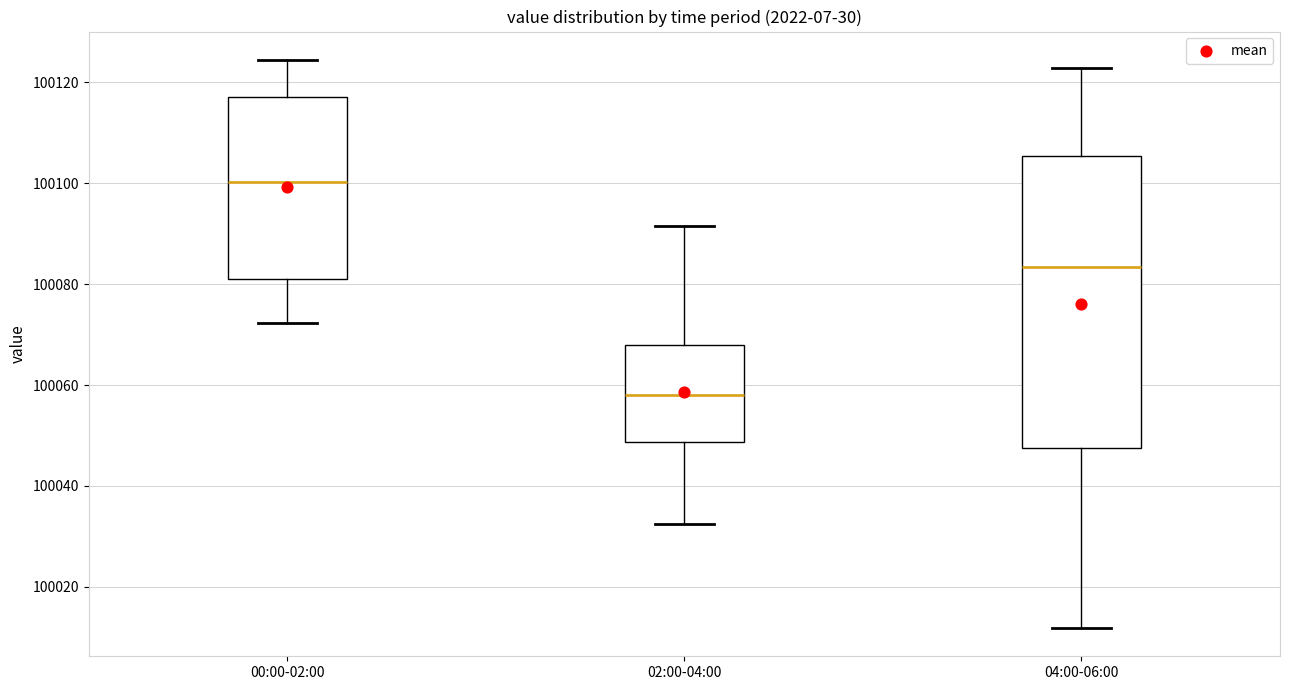

Where does the upper whisker of the box for 00:00-02:00 end on the y-axis? The values are not printed on the chart, so give them approximately, as read against the axis.

100124